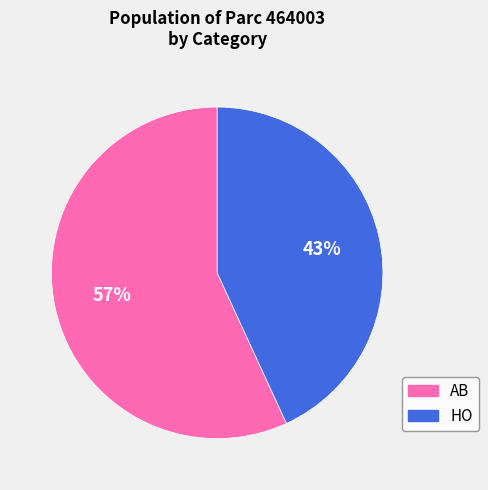

Count the number of slices in the pie.

2